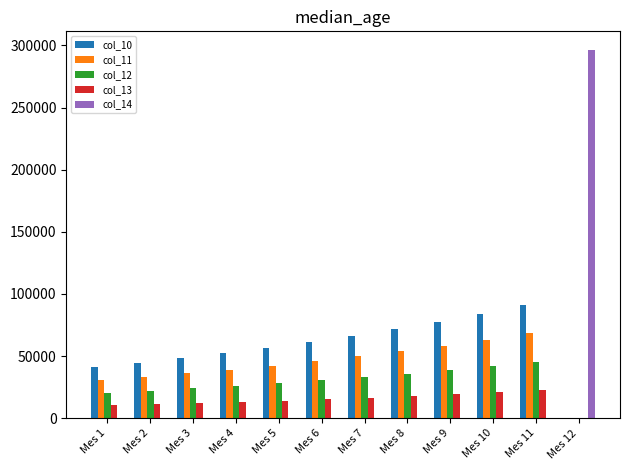

True or false: col_11 has a value of 58314.3 at Mes 9.

True